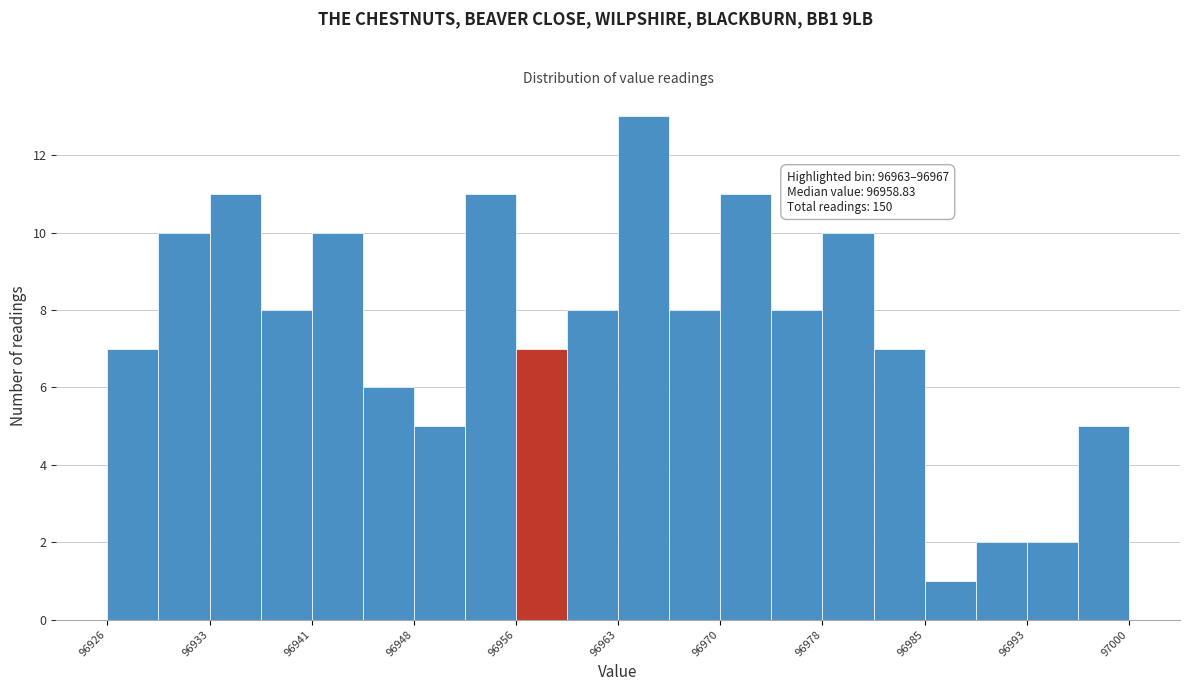

Read against the x-axis, roughly where is the centre of the tallest bar?

96965